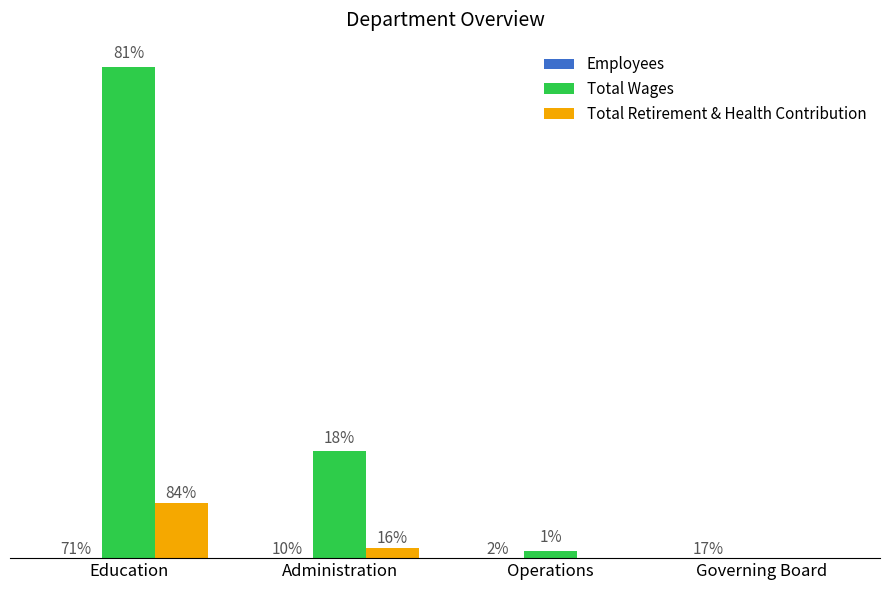

True or false: Total Wages has a value of 871153 at Education.

True